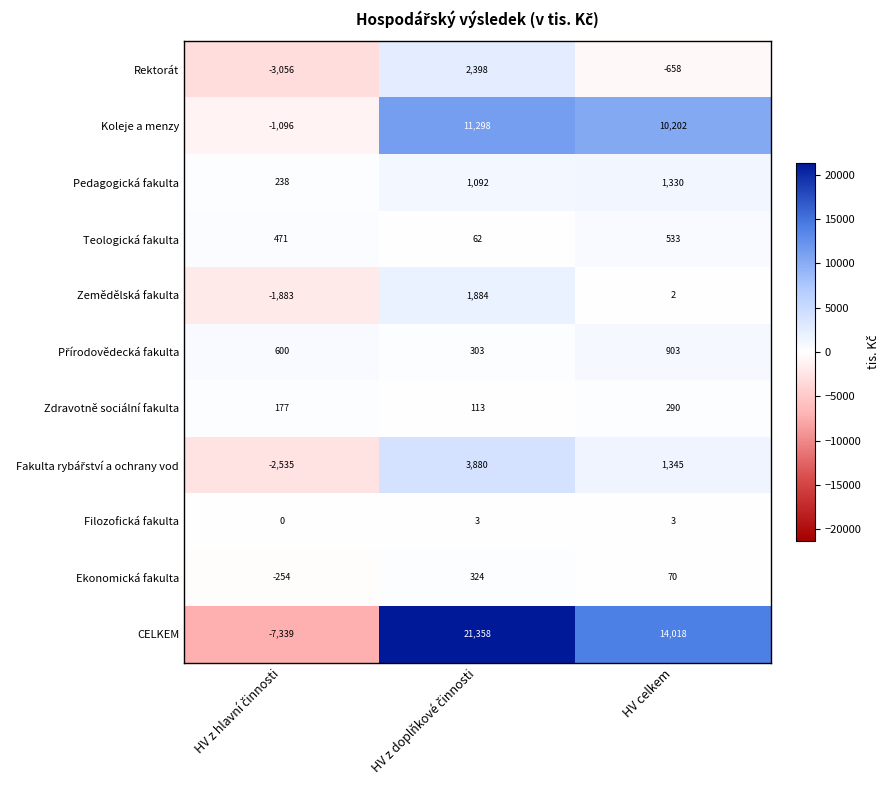

What is the difference between the maximum and minimum values in the Rektorát series?

5454